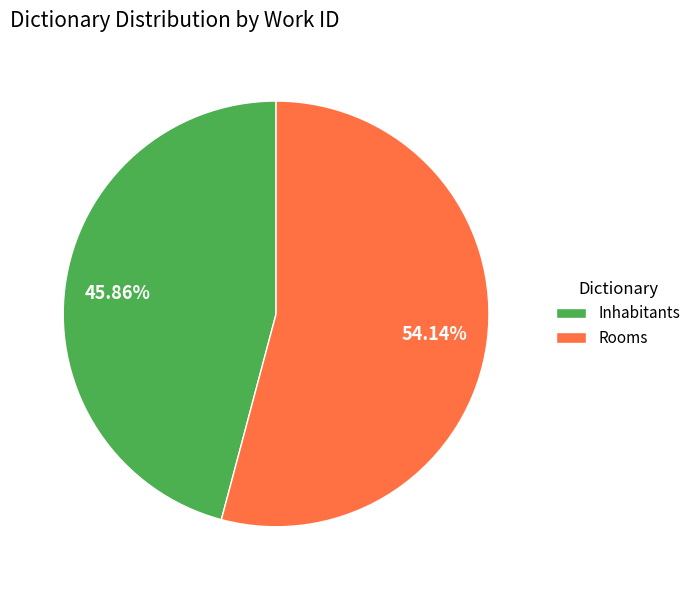

Approximately how many times larger is the value at Inhabitants compared to Rooms?

0.8